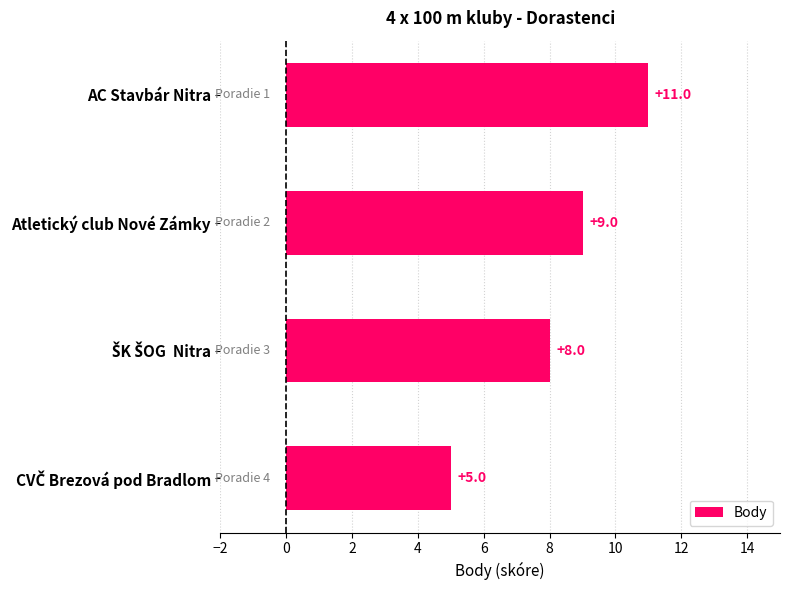

The value at Atletický club Nové Zámky is 15. True or false?

False